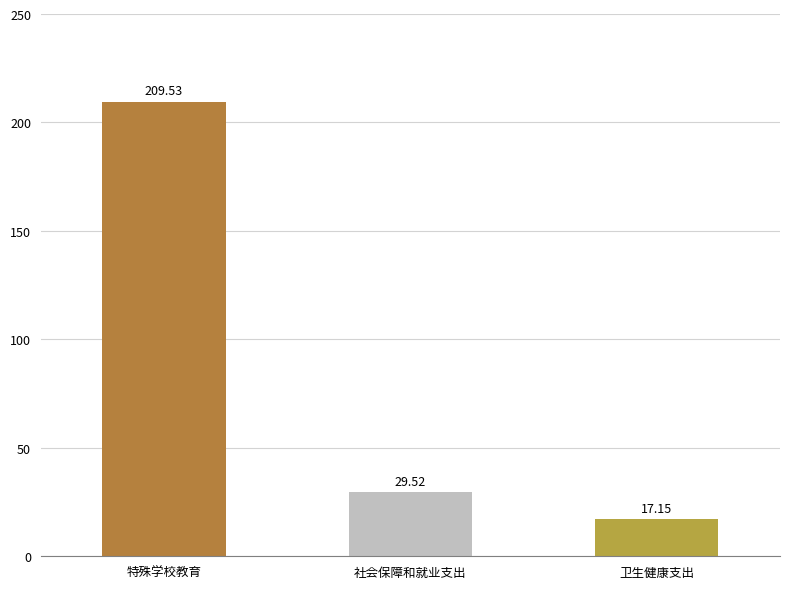

What is the sum of the 本级财力 values at 社会保障和就业支出 and 卫生健康支出?

46.7